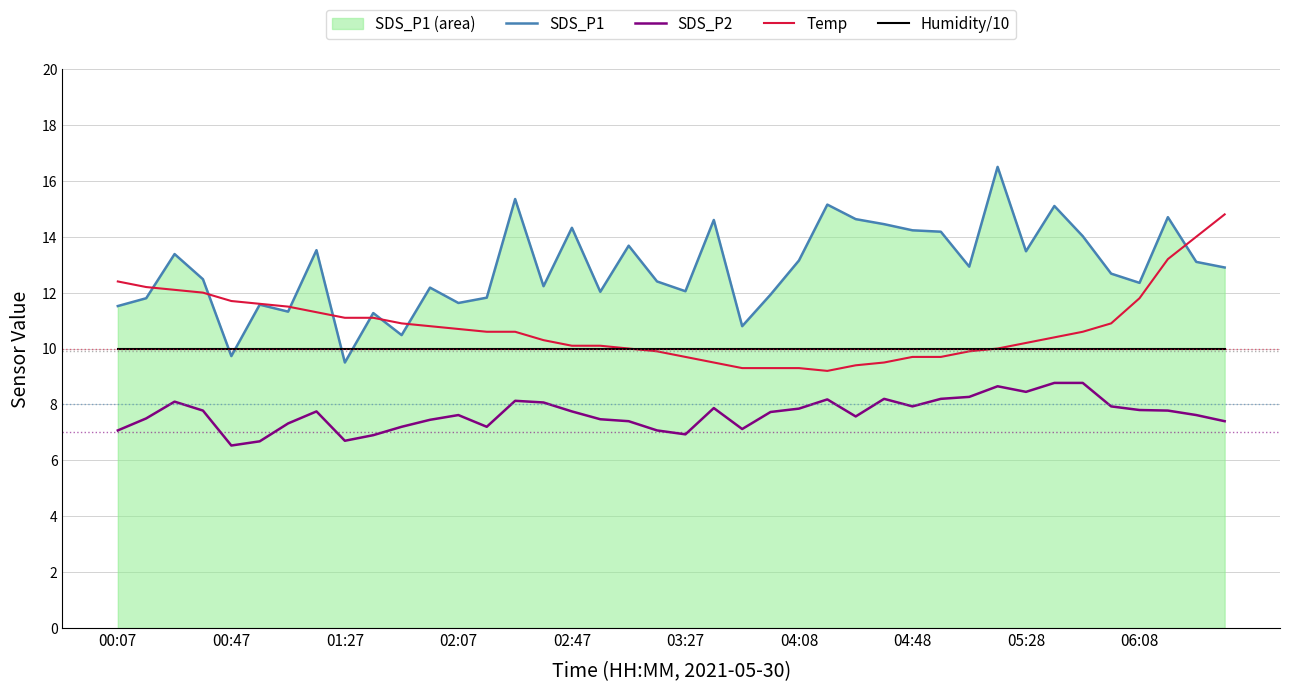

True or false: Temp has more than 0 points higher than both neighbors.

False